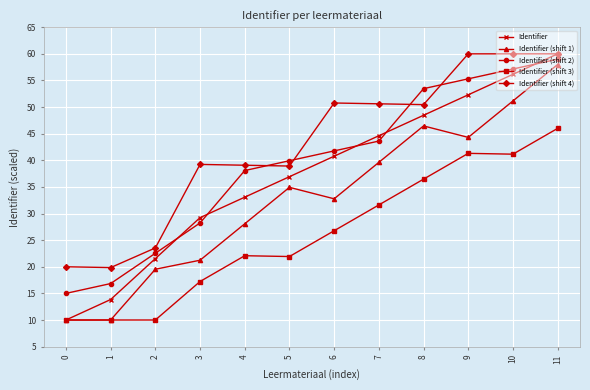

The value of Identifier (shift 1) at 3 is 29.2. True or false?

False